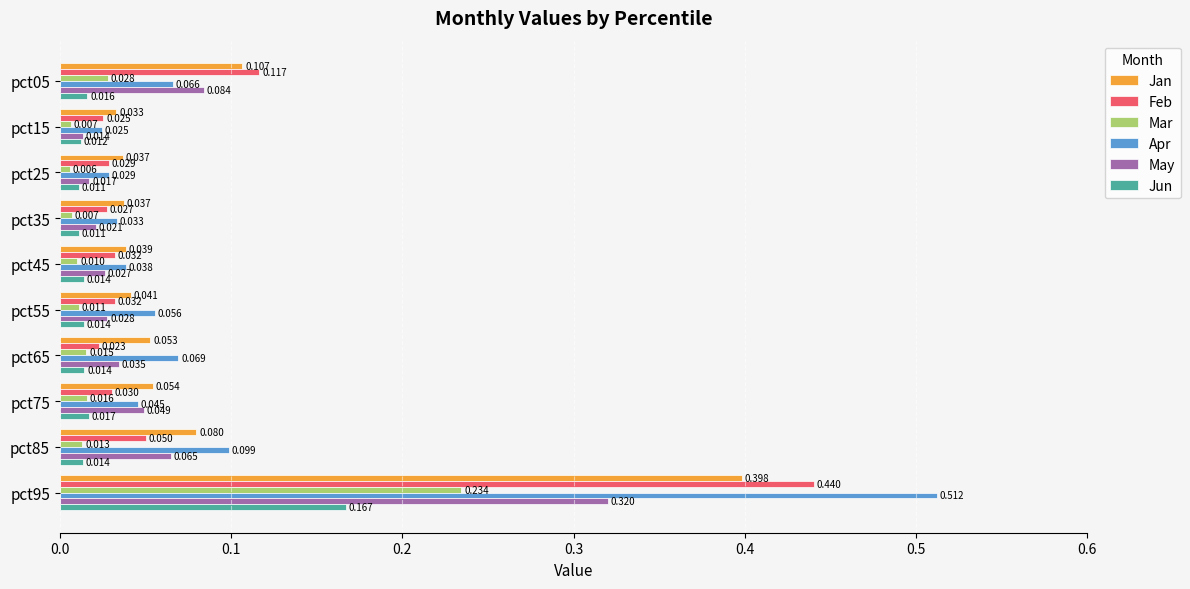

Rank the categories by May value from highest to lowest.

pct95, pct05, pct85, pct75, pct65, pct55, pct45, pct35, pct25, pct15